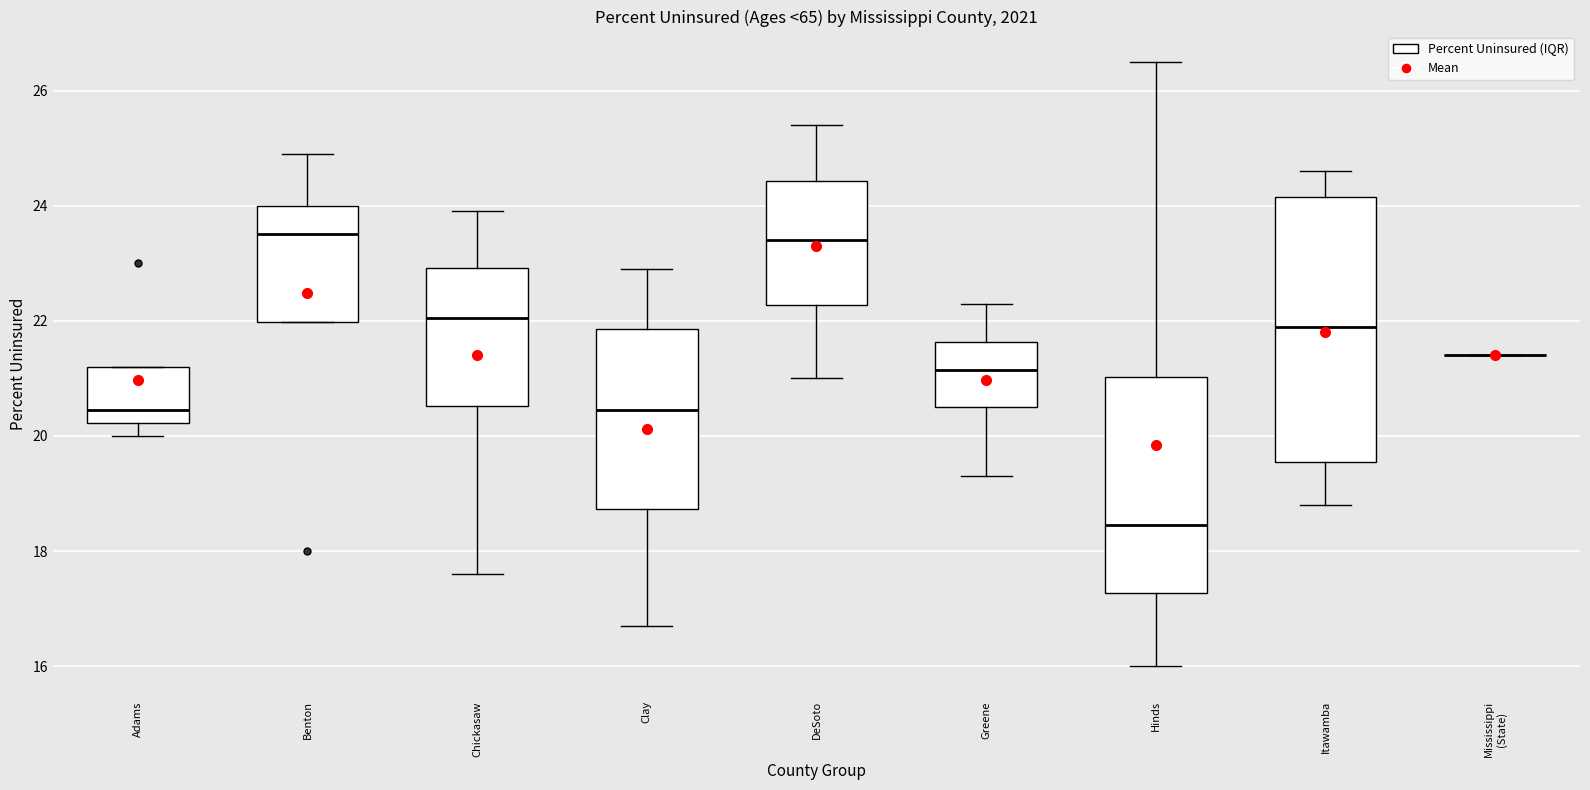

Which box is the tallest, from its lower edge to its upper edge?

Itawamba